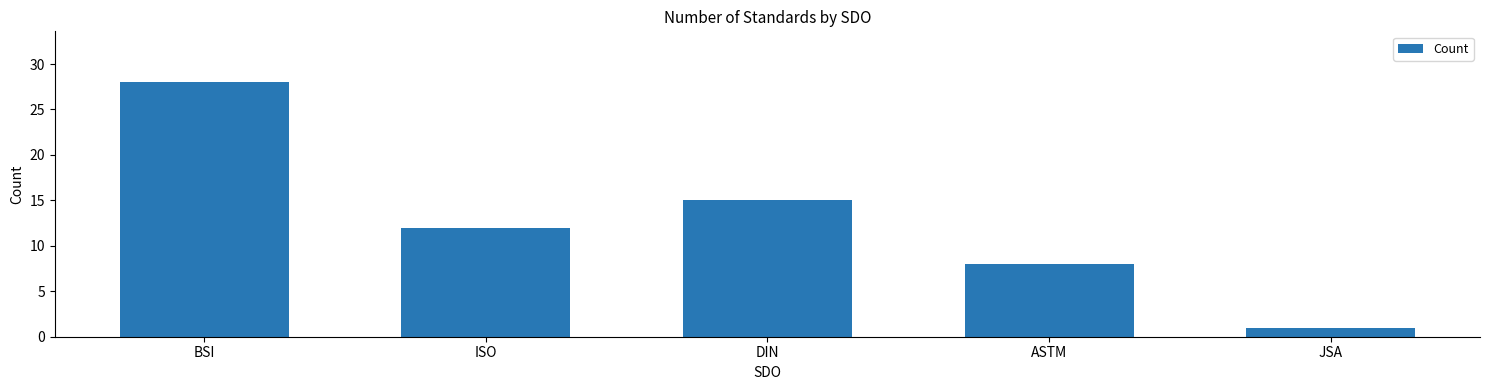

What is the approximate value at ISO?

12